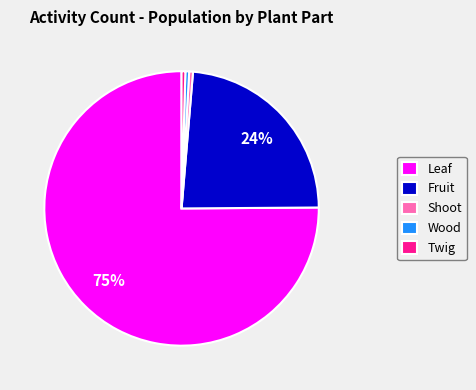

To the nearest percent, what is the average slice percentage?

20%